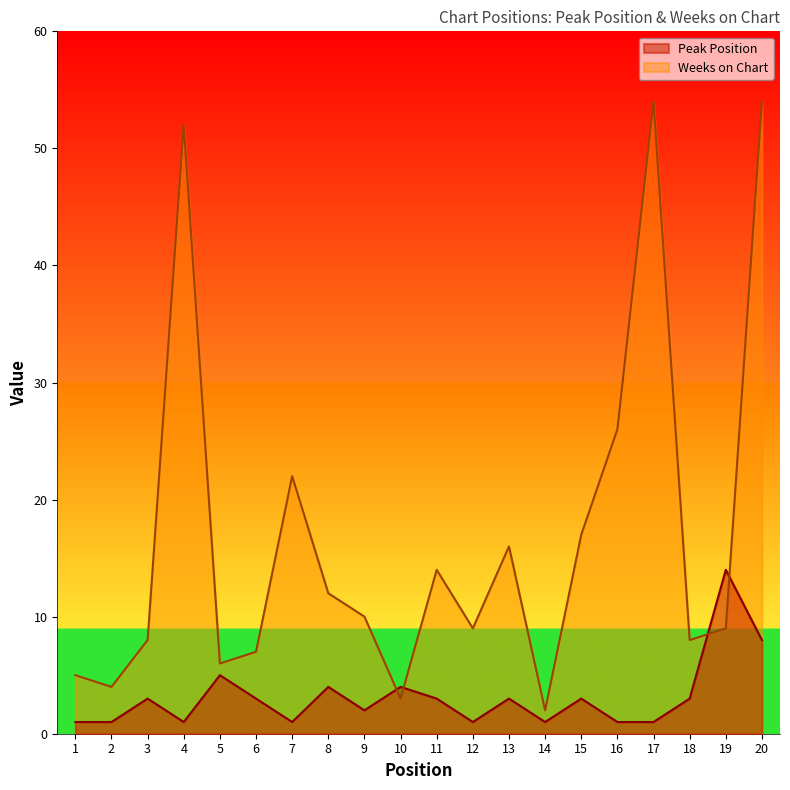

How many lines are shown in the chart?

2